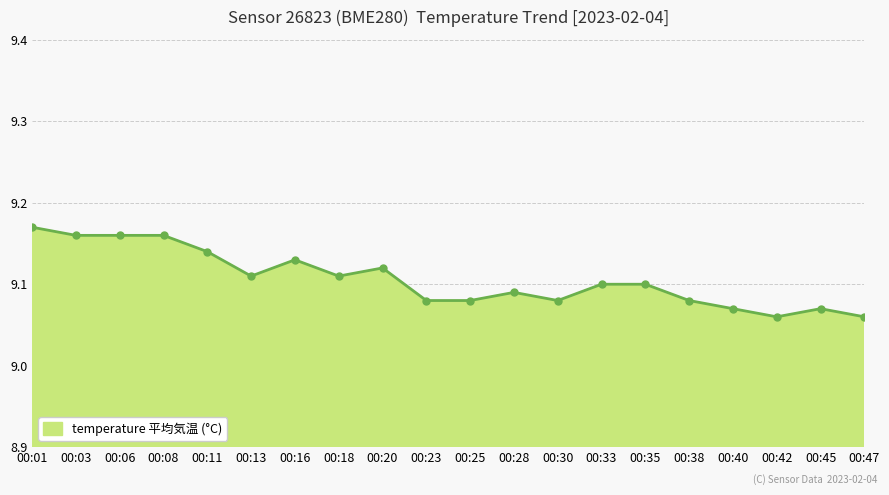

True or false: the data shows 2.5 at 00:47.

False